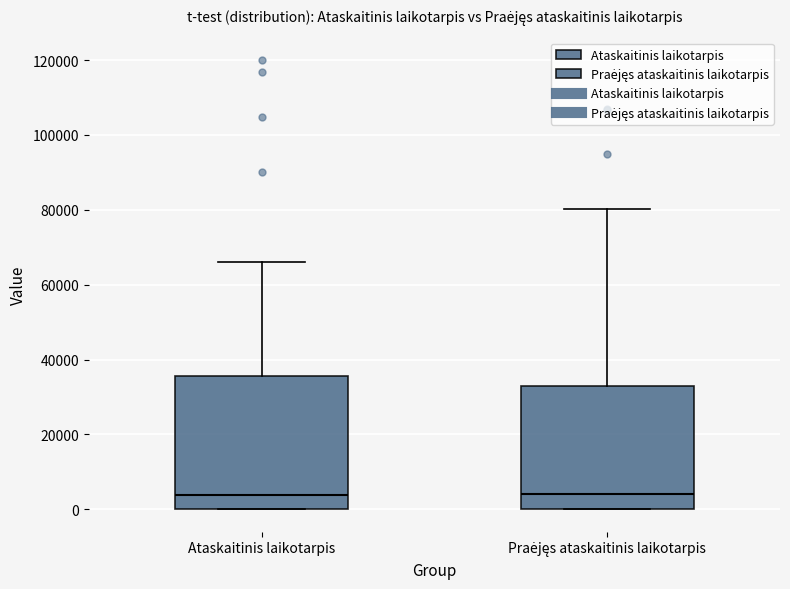

Where is the lower edge of the box for Praėjęs ataskaitinis laikotarpis on the y-axis? The values are not printed on the chart, so give them approximately, as read against the axis.

0